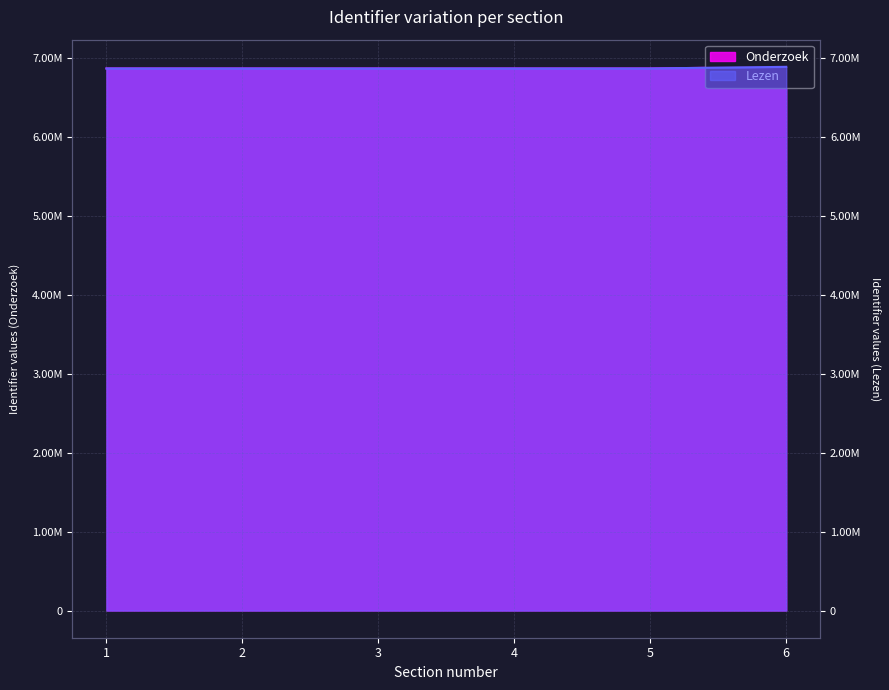

What is the sum of the Onderzoek values at 3 and 1?

13730607